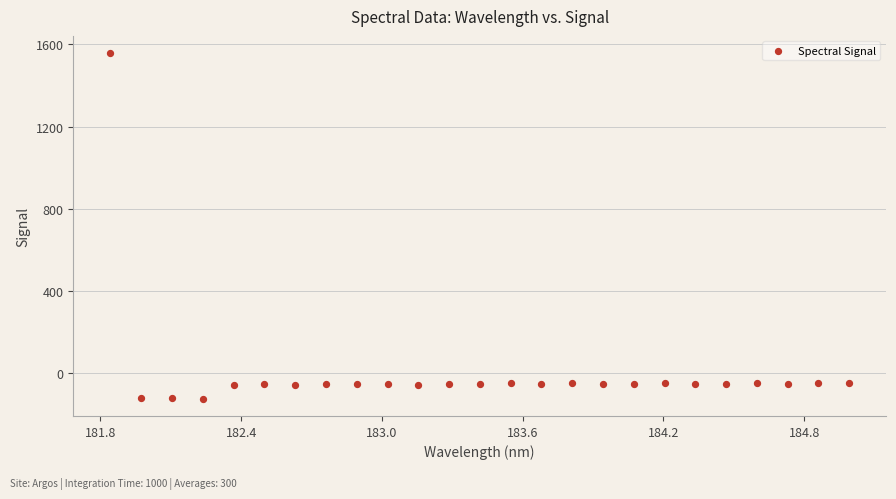

What is the range of X values (max minus min)?

3.1